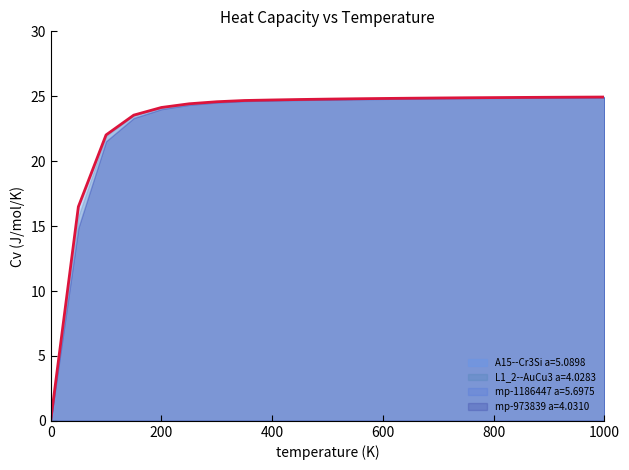

What is the sum of all mp-973839 a=4.0310 values?

479.9